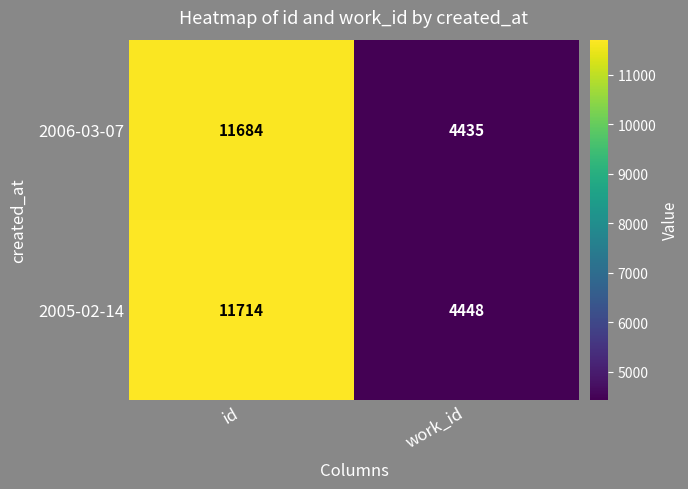

Reading left to right, list all the values displayed in this chart.

2006-03-07: 11684	4435
2005-02-14: 11714	4448